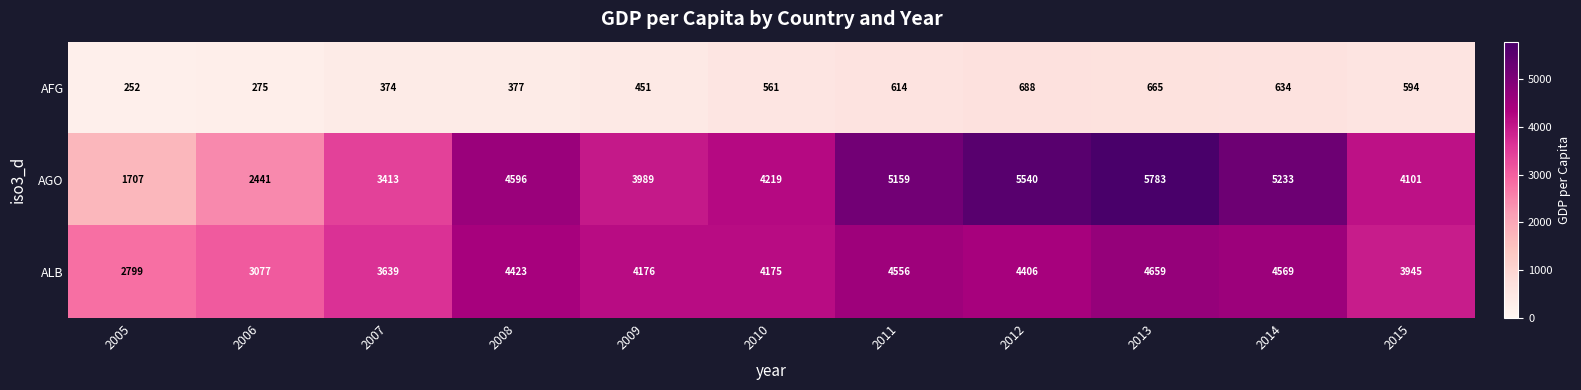

Rank the series at 2007 from lowest to highest value.

AFG, AGO, ALB